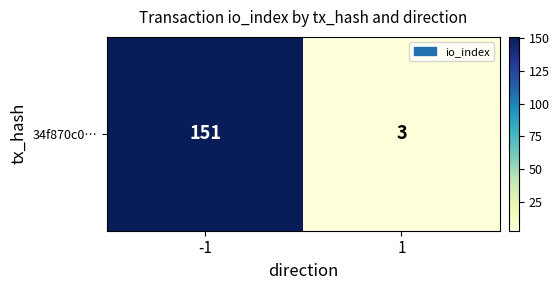

How many values are between 3 and 151?

2